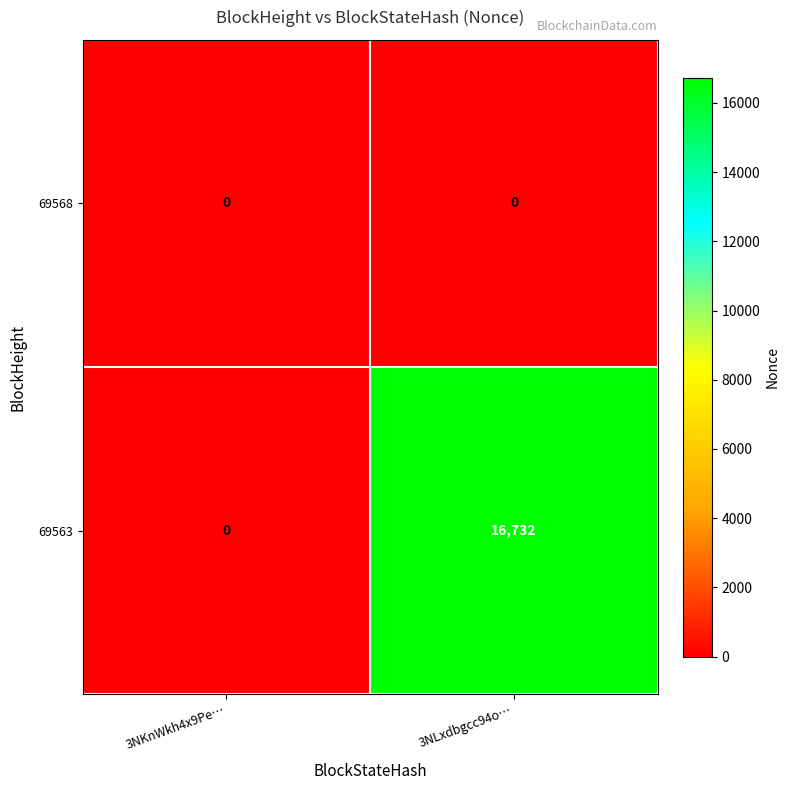

At 3NLxdbgcc94o…, list the series in order from largest to smallest.

69563, 69568